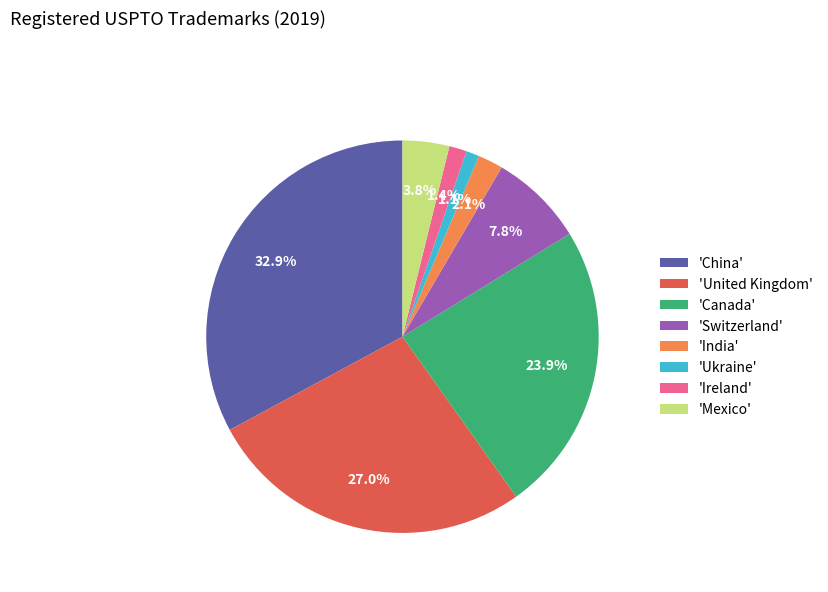

How many slices are in this pie chart?

8